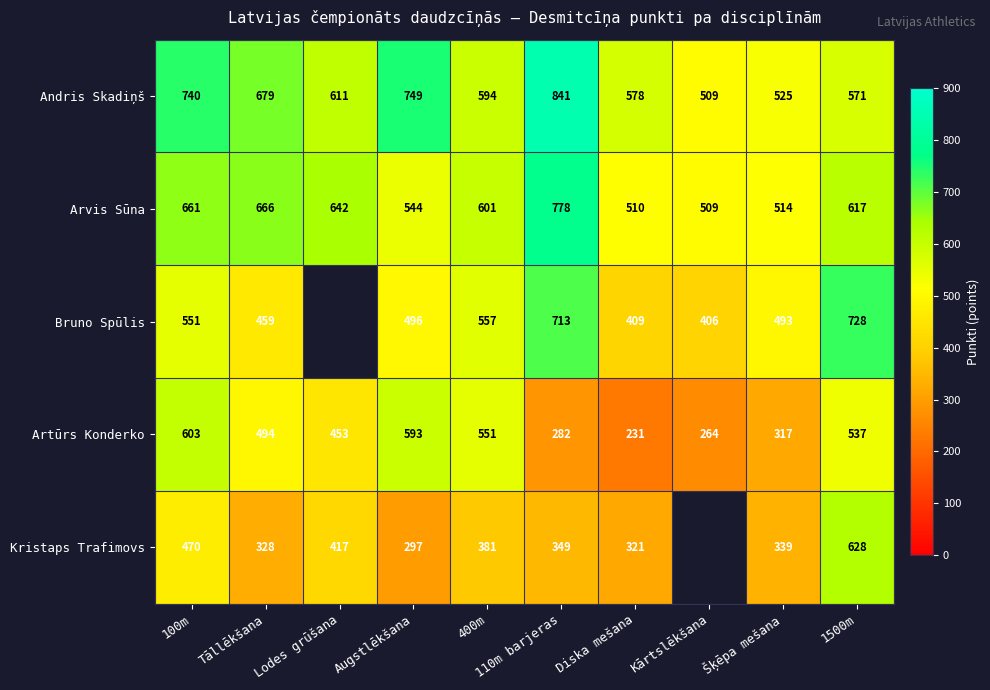

What is the spread (max minus min) of values at 400m?

220